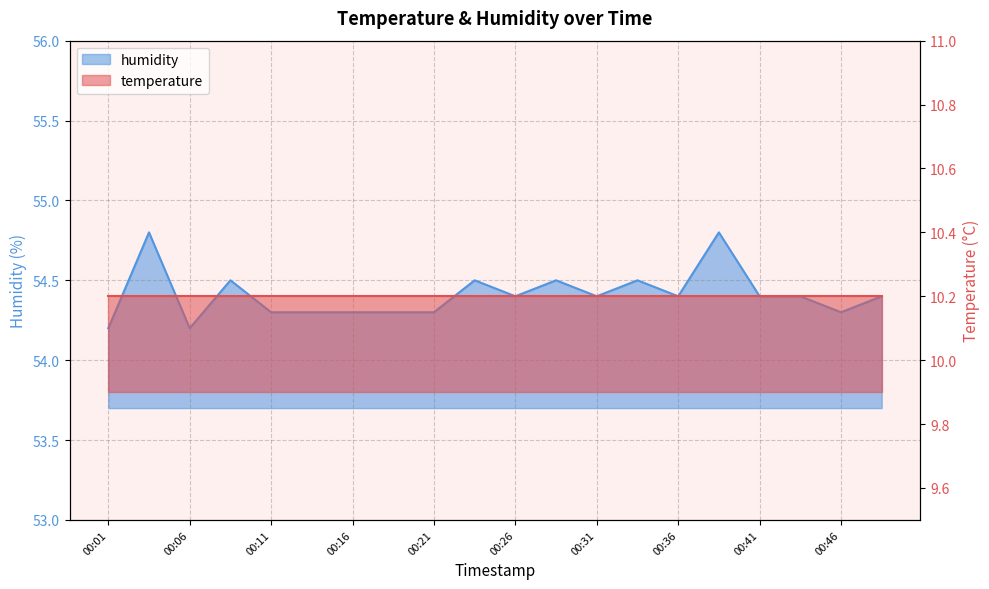

Reading left to right, transcribe all the data shown in this chart.

54.2	54.8	54.2	54.5	54.3	54.3	54.3	54.3	54.3	54.5	54.4	54.5	54.4	54.5	54.4	54.8	54.4	54.4	54.3	54.4